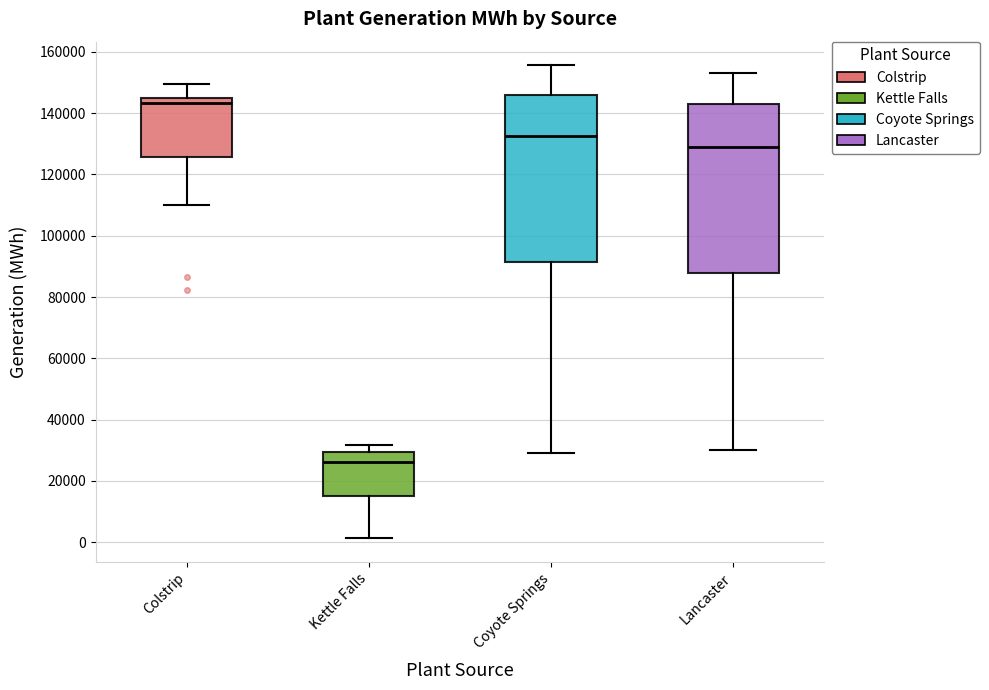

Where is the lower edge of the box for Coyote Springs on the y-axis? The values are not printed on the chart, so give them approximately, as read against the axis.

92000